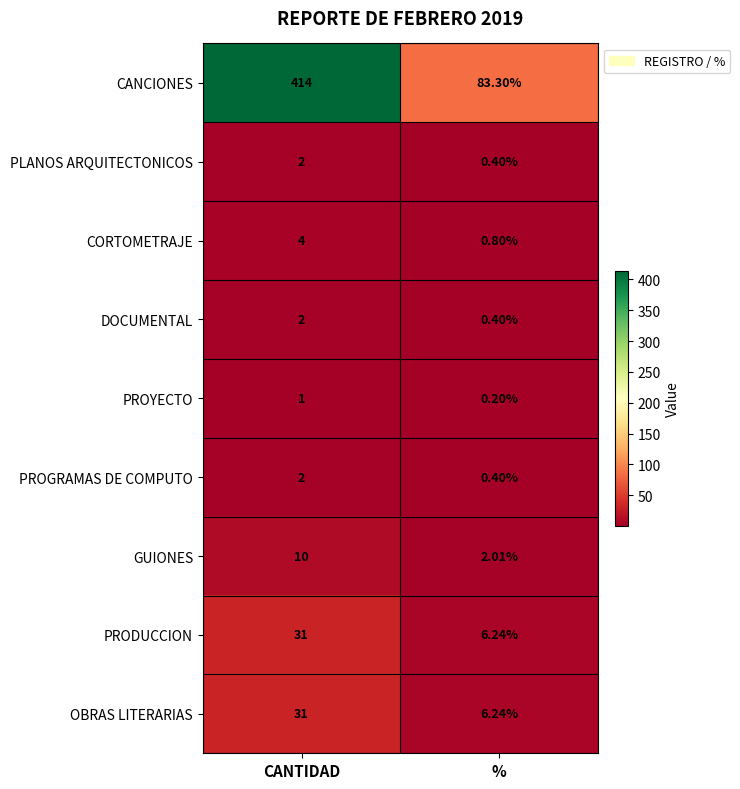

At which label is CORTOMETRAJE closest to 2?

%